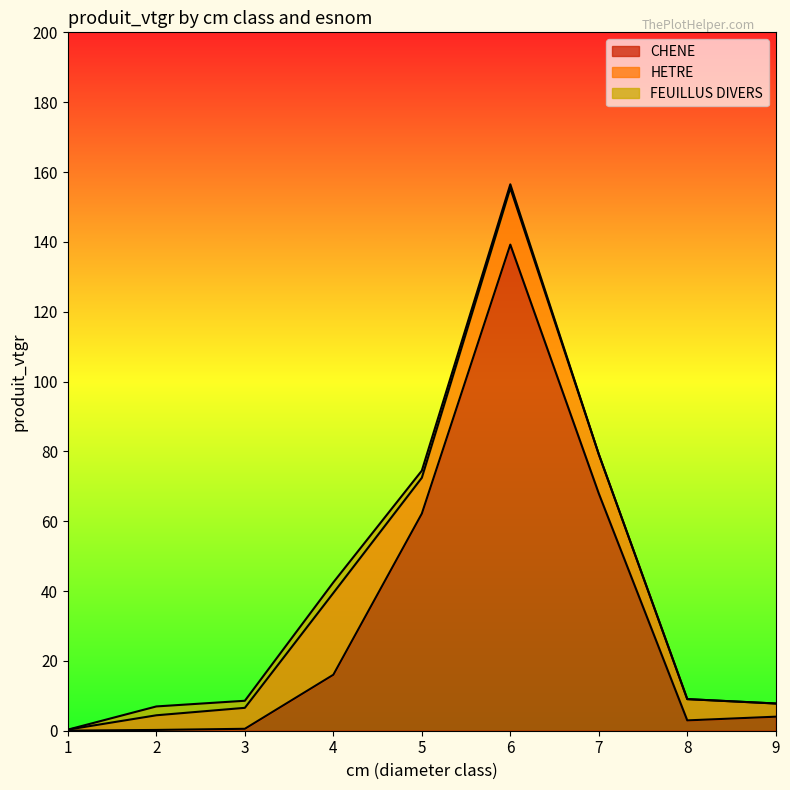

Which series has the widest spread of values?

CHENE